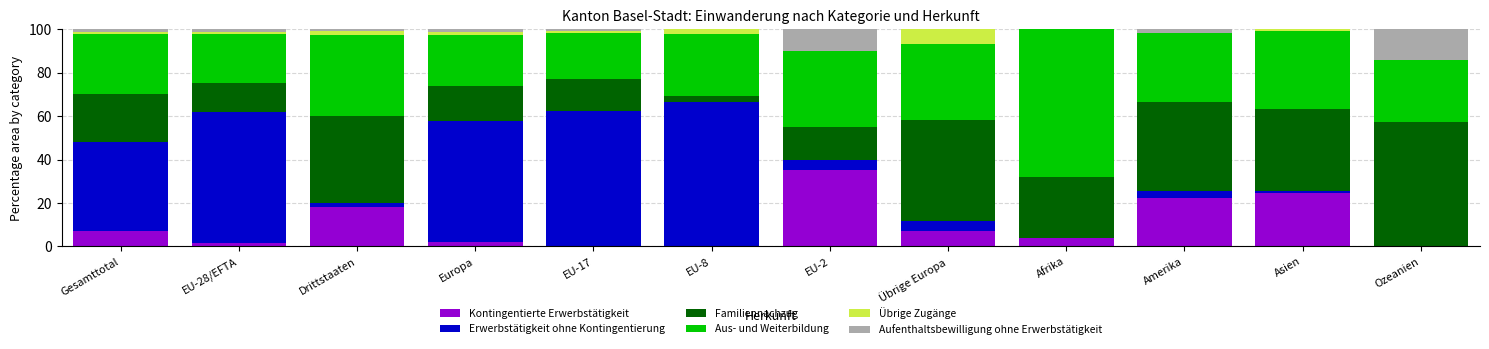

Count the number of data series in this chart.

6